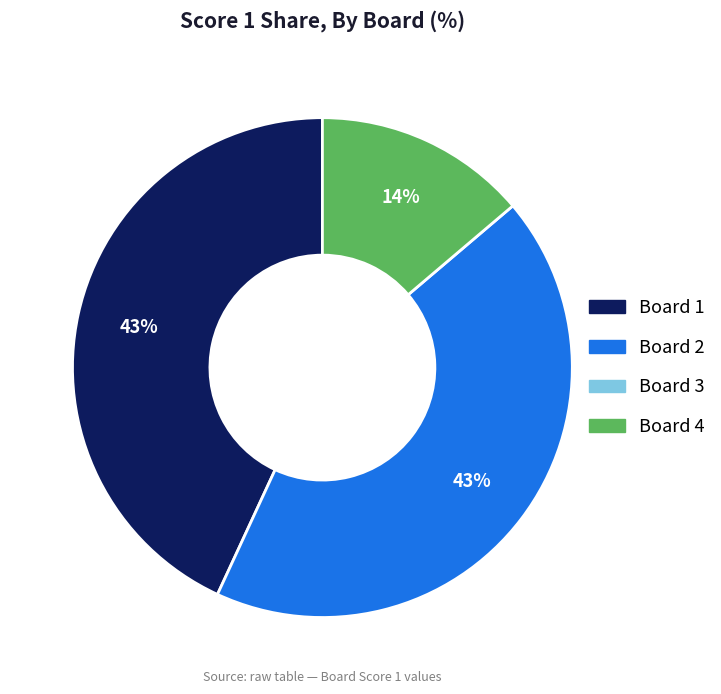

How many segments does this pie chart have?

3